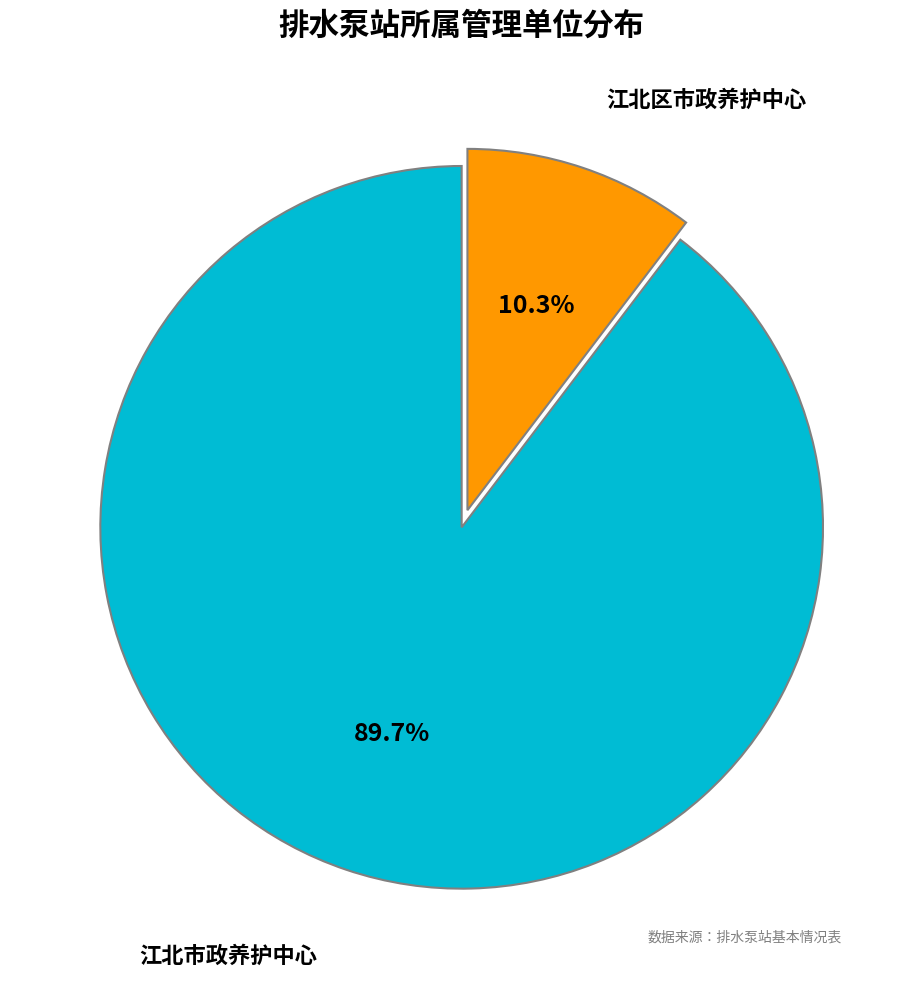

Is there a majority slice in this chart?

Yes